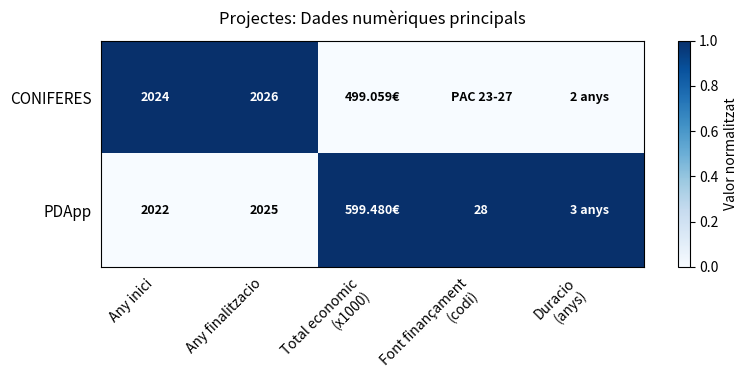

Rank the series at Any finalitzacio from lowest to highest value.

PDApp, CONIFERES